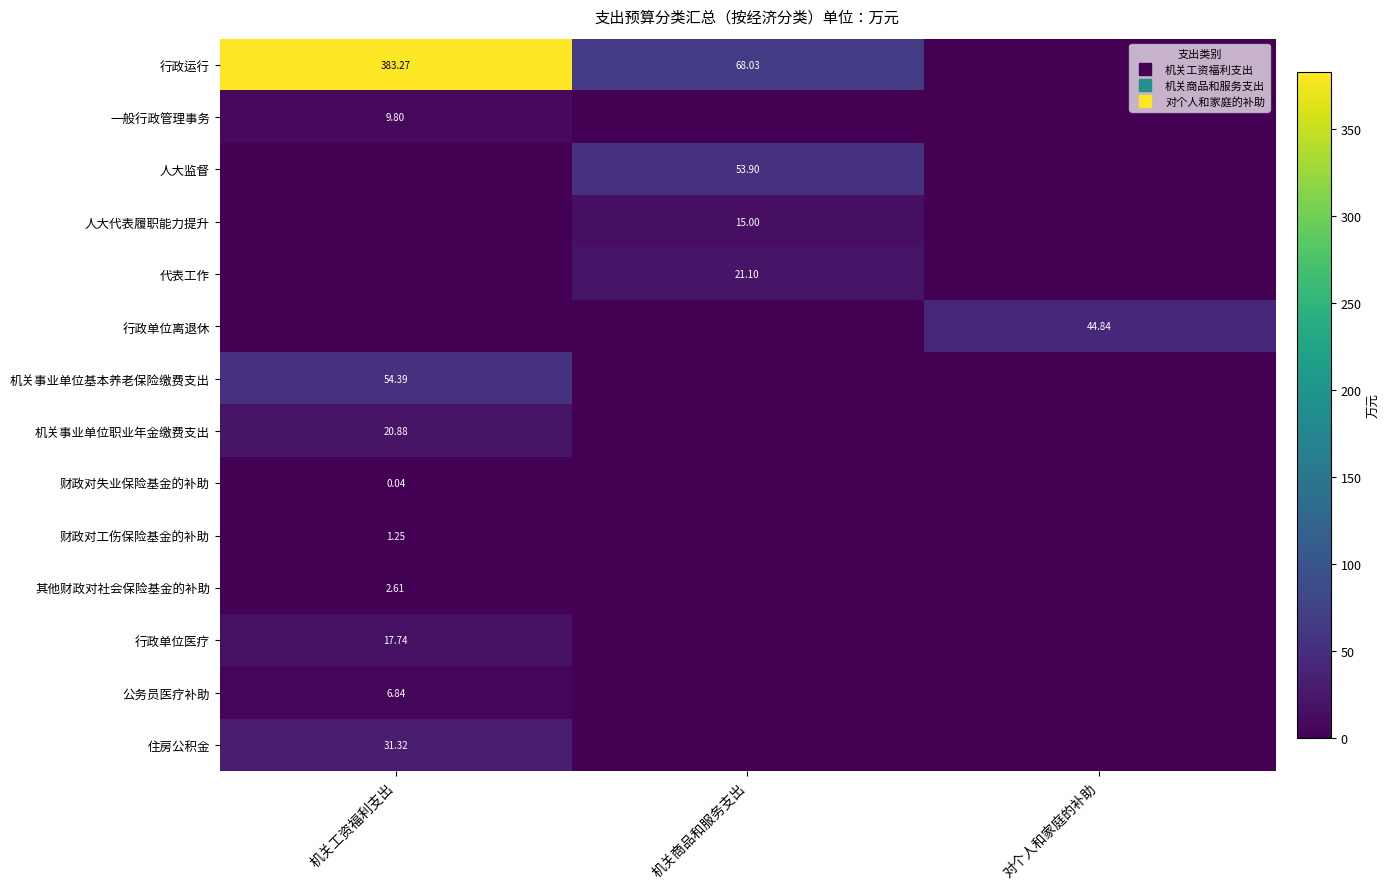

What is the maximum value for 行政单位离退休?

44.8